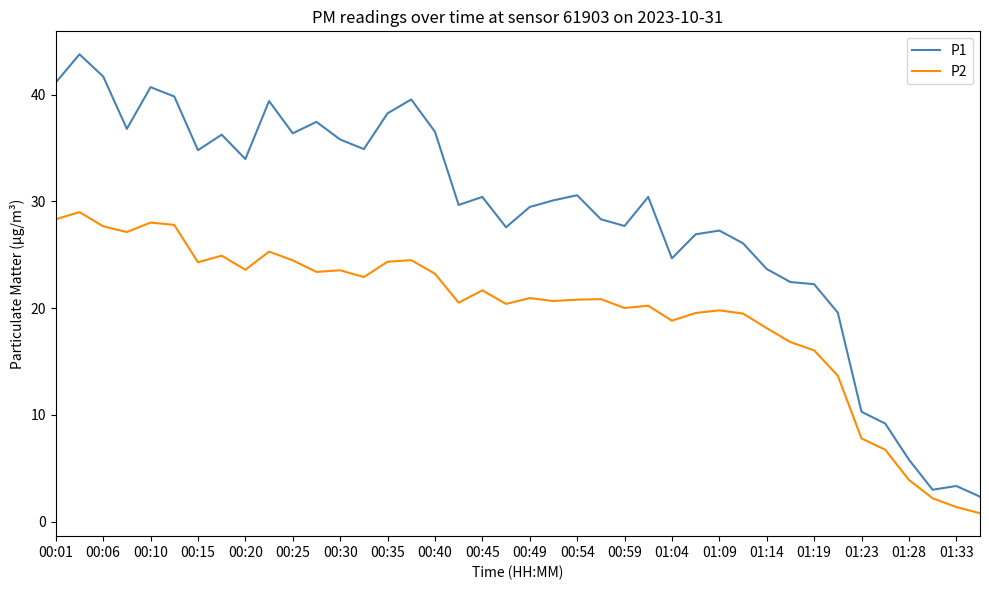

True or false: P1 has more than 1 points higher than both neighbors.

True